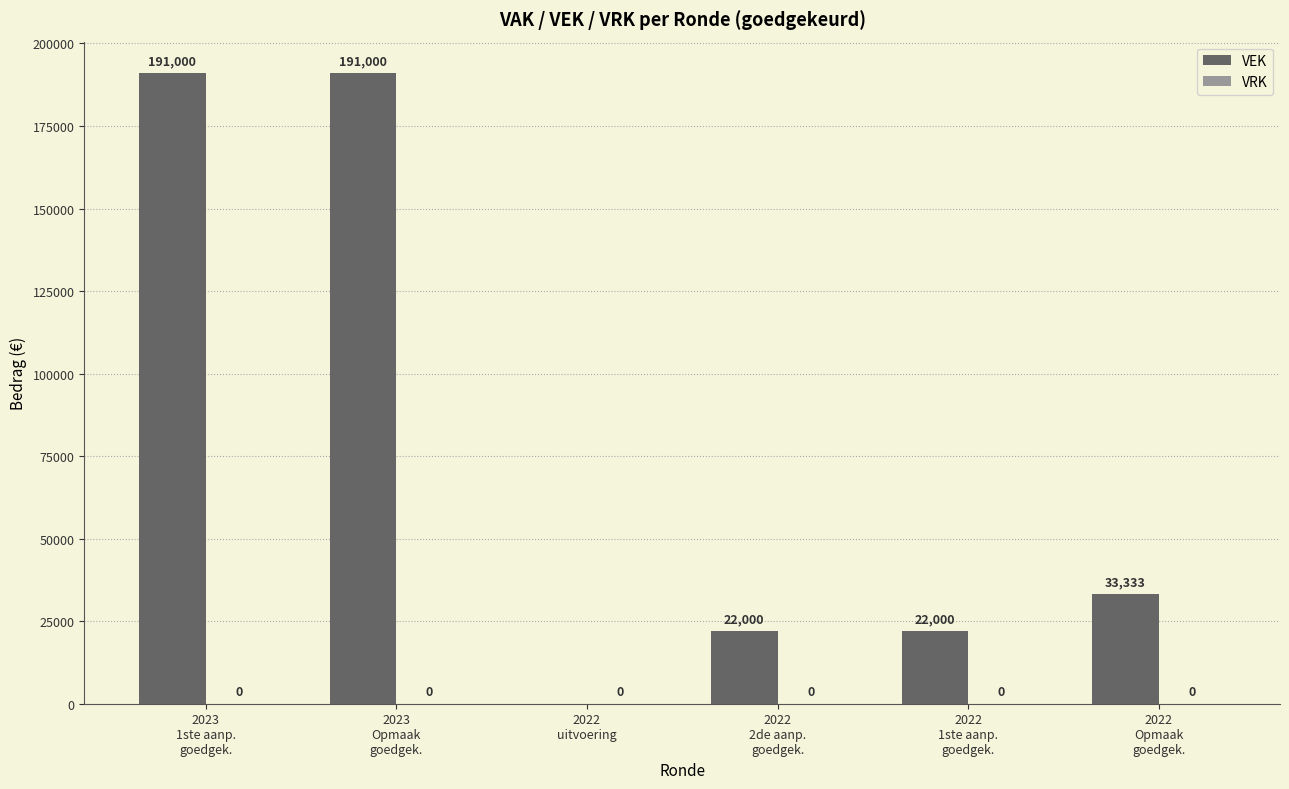

What is the sum of all values?

459333